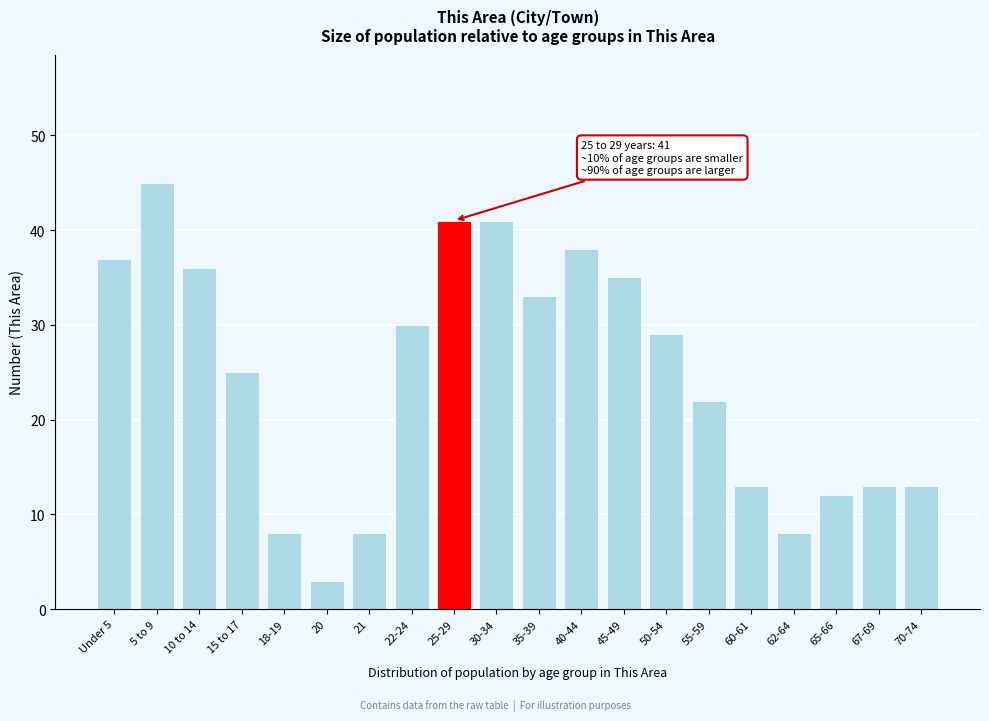

Reading left to right, extract all data points from this chart.

37	45	36	25	8	3	8	30	41	41	33	38	35	29	22	13	8	12	13	13